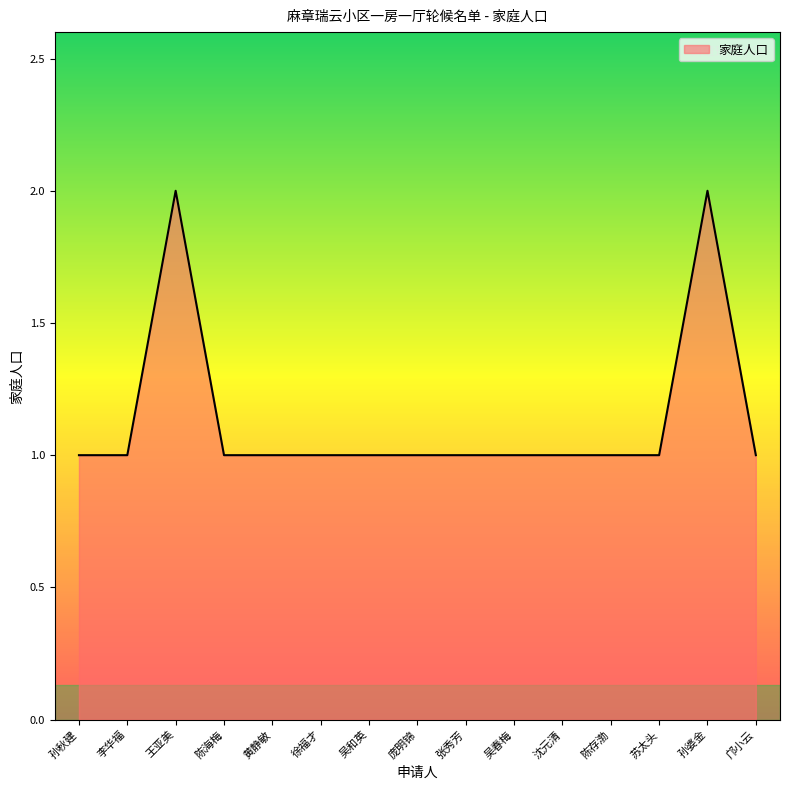

What is the ratio of the value at 邝小云 to the value at 沈元清?

1.0